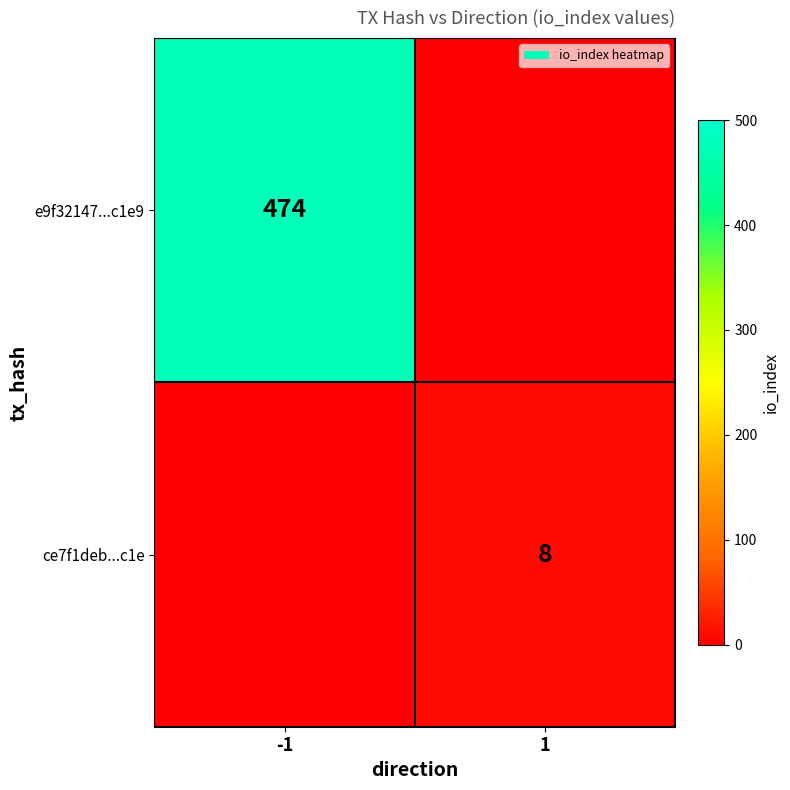

True or false: ce7f1deb...c1e has a value of 3 at 1.

False